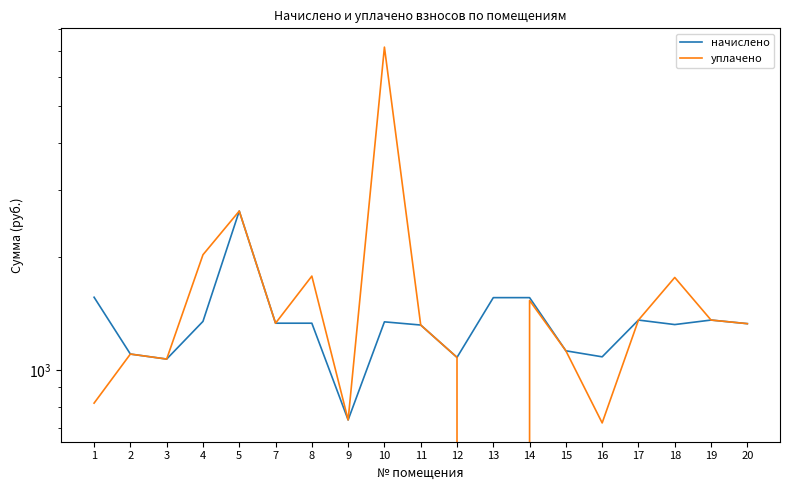

Which category has the lowest value across all series?

13